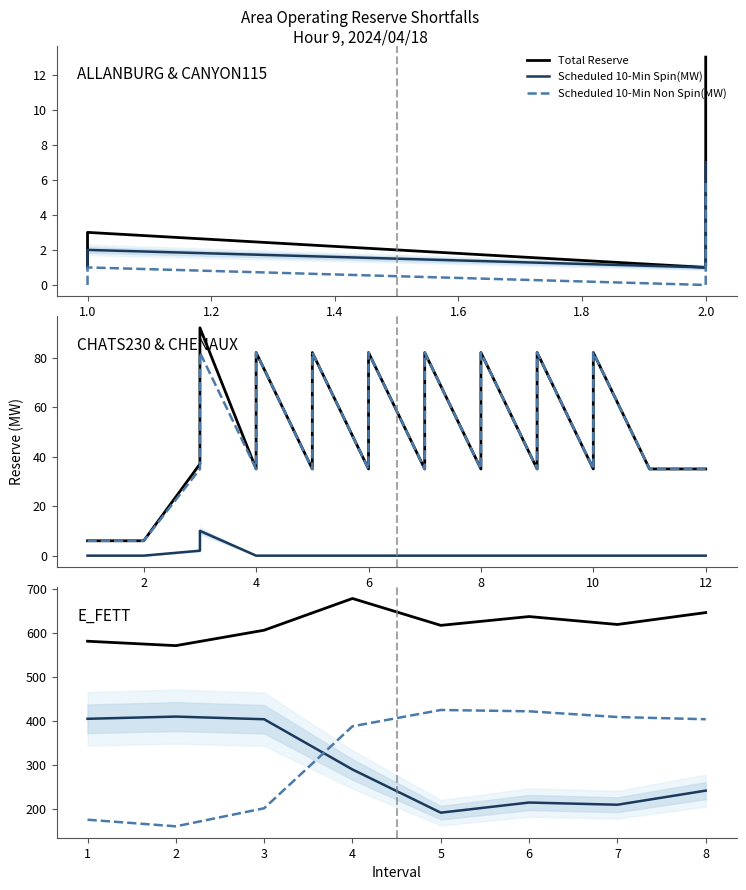

True or false: Scheduled 10-Min Non Spin(MW) and Total Reserve cross at least once.

False